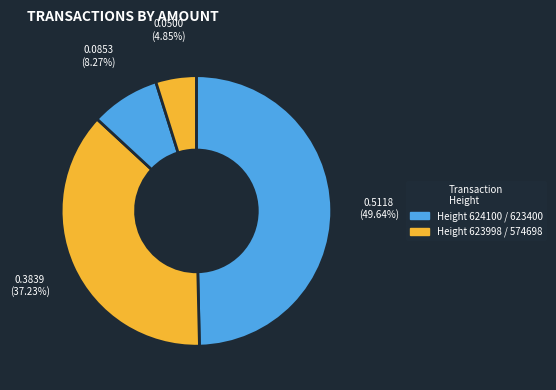

How many slices are in this pie chart?

4